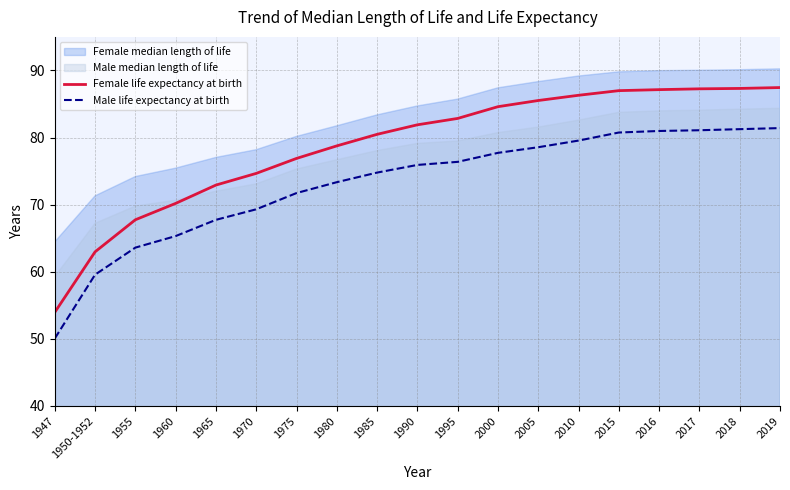

Is it true that Female life expectancy at birth equals 31.1 at 2018?

False